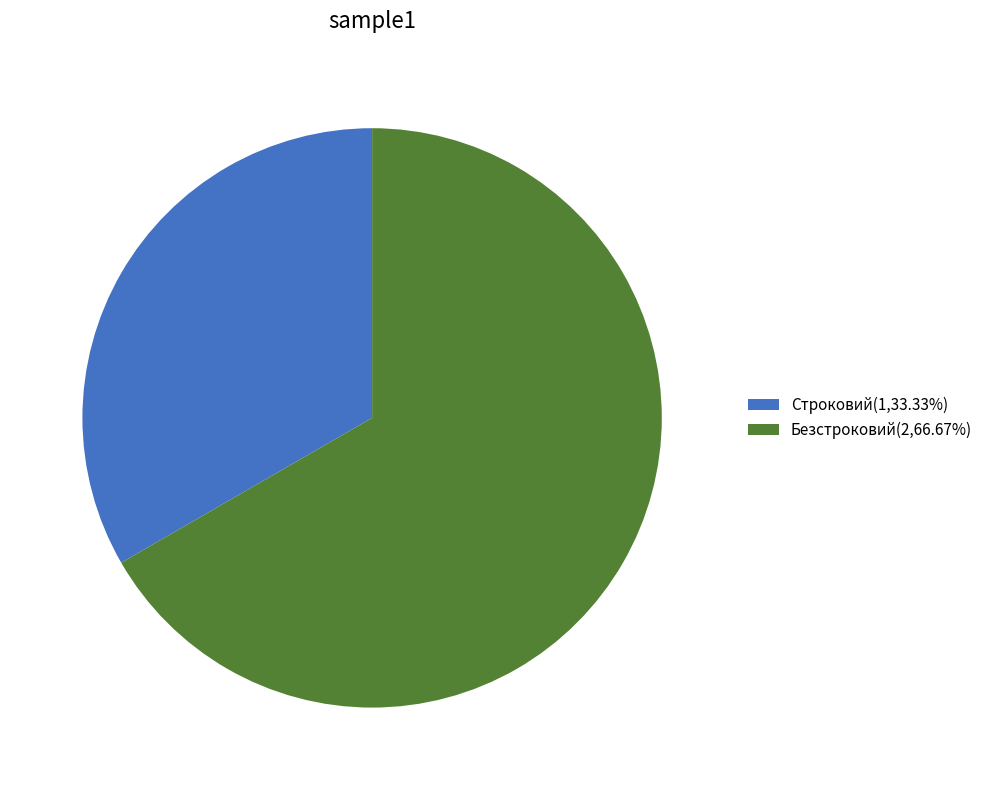

Is the sum of Безстроковий(2,66.67%) and Строковий(1,33.33%) greater than half?

Yes